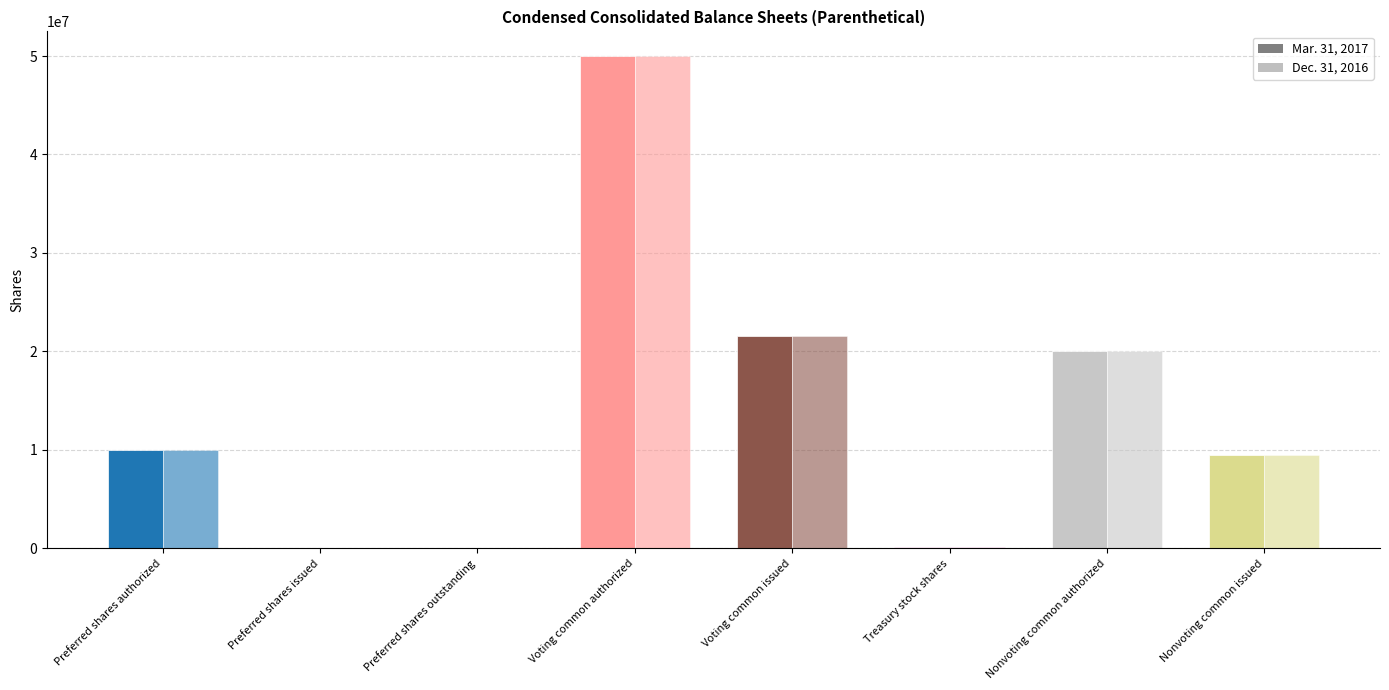

Are the bars horizontal?

No